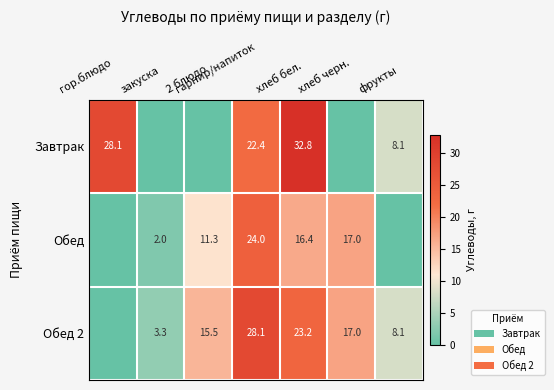

How many data points does each series have?

7